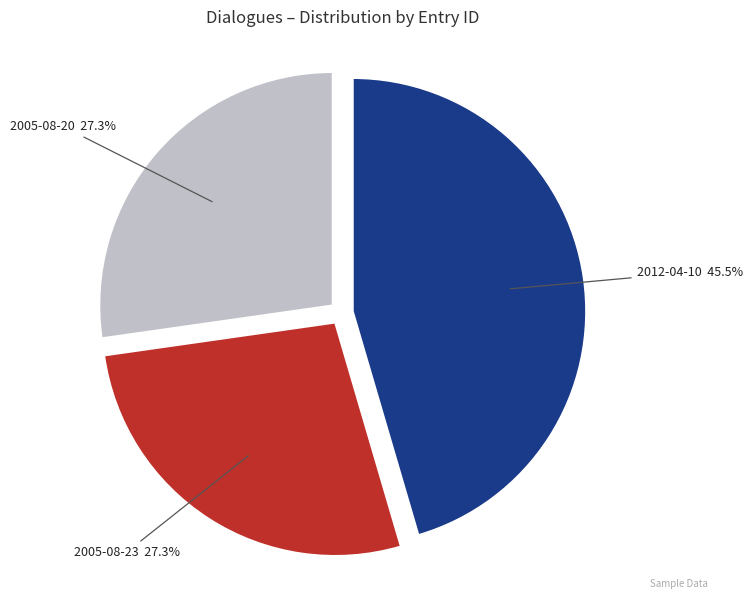

Is there a majority slice in this chart?

No